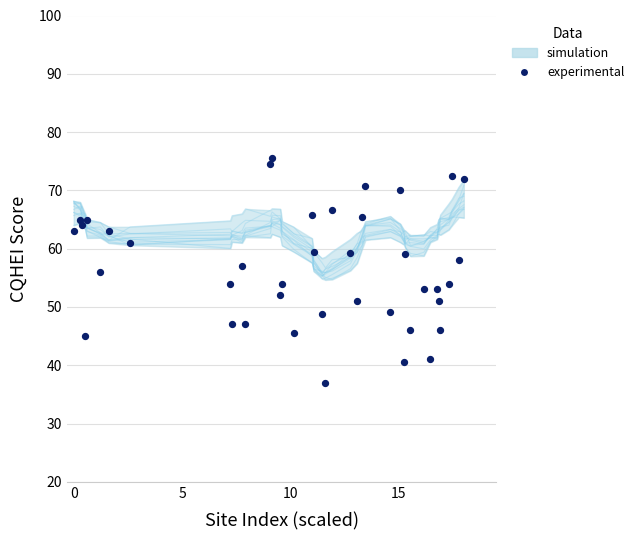

What is the range of Y values (max minus min)?

38.5